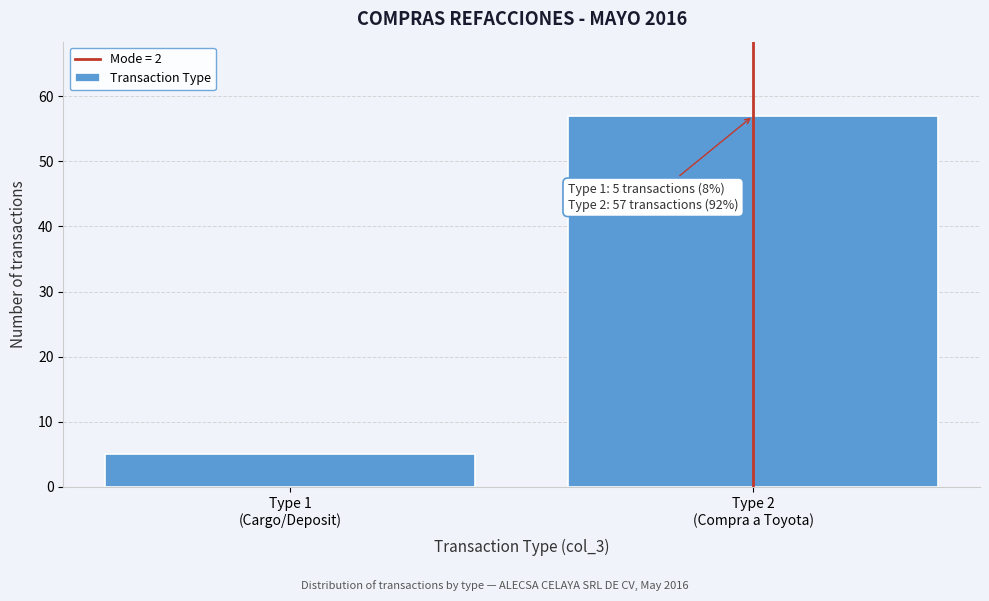

Reading right to left, transcribe all the data shown in this chart.

57	5